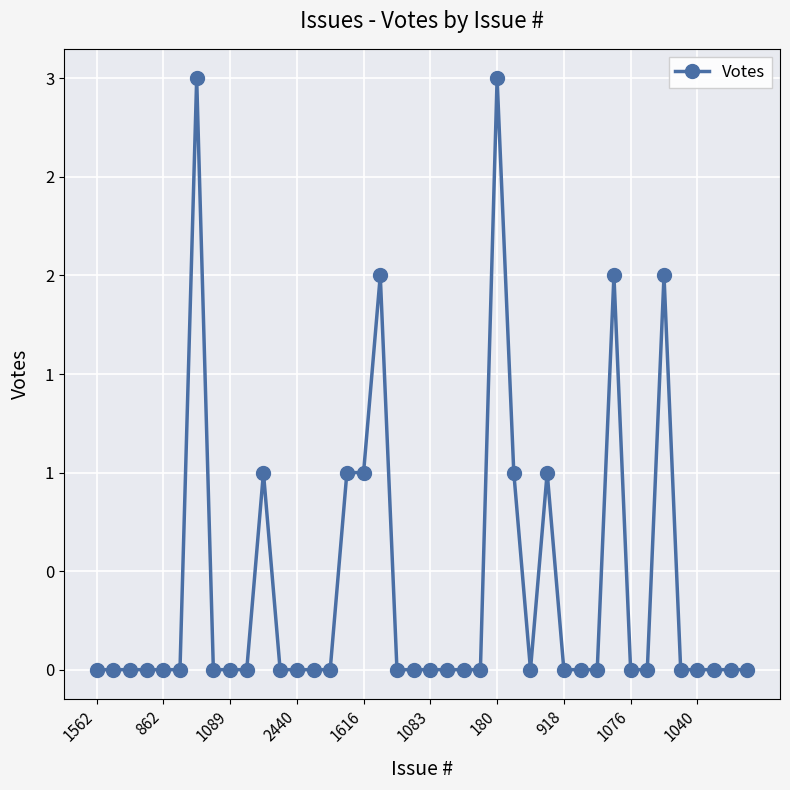

Does the chart have visible grid lines?

Yes